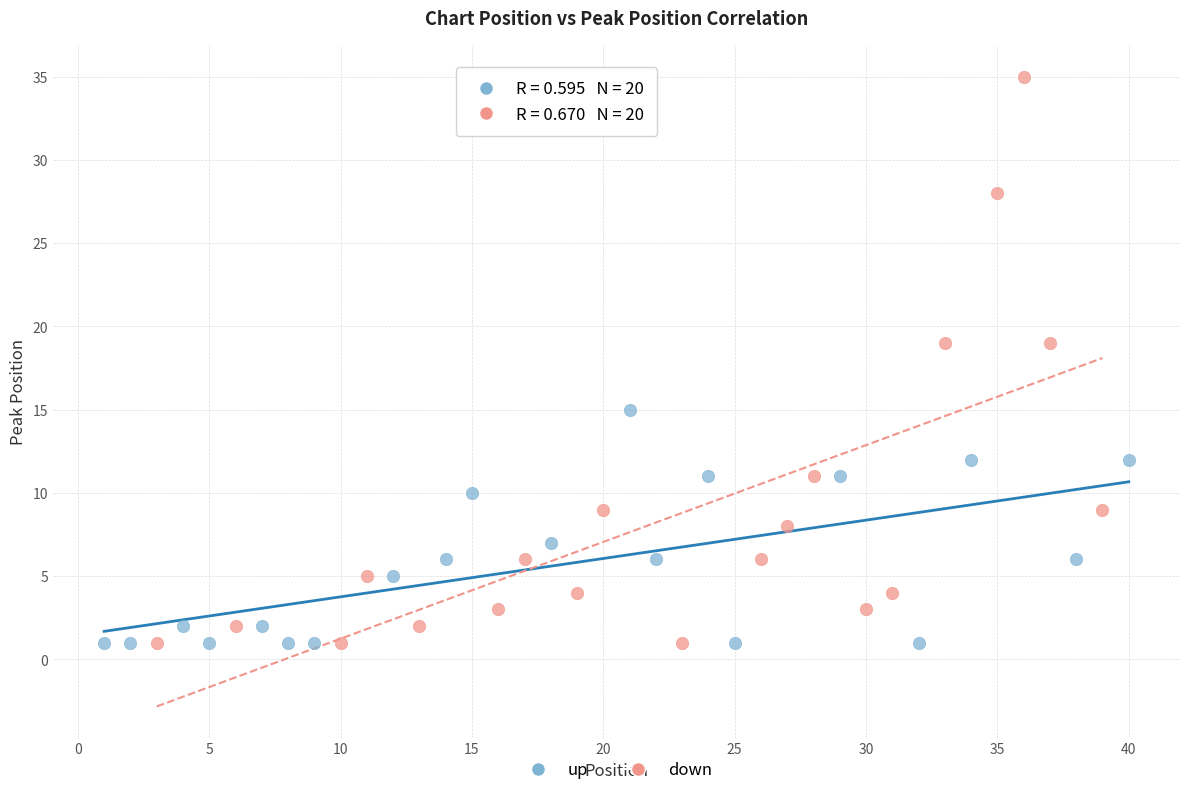

What are all the series names shown in the legend?

up, down